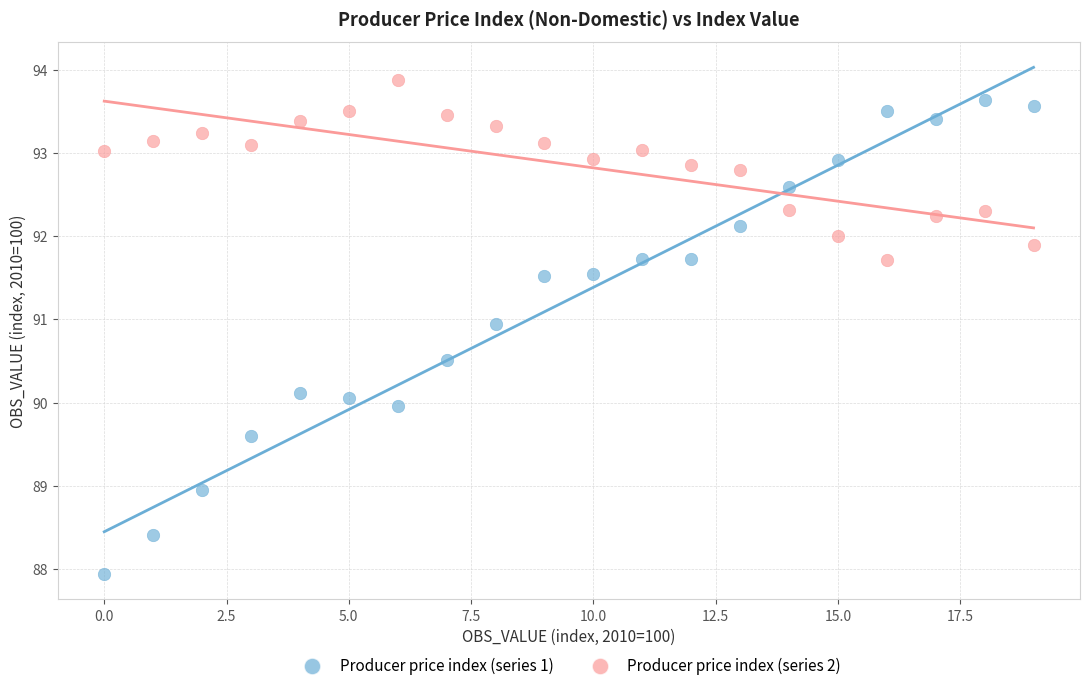

Across all data points, what is the range of Y values (max minus min)?

5.9